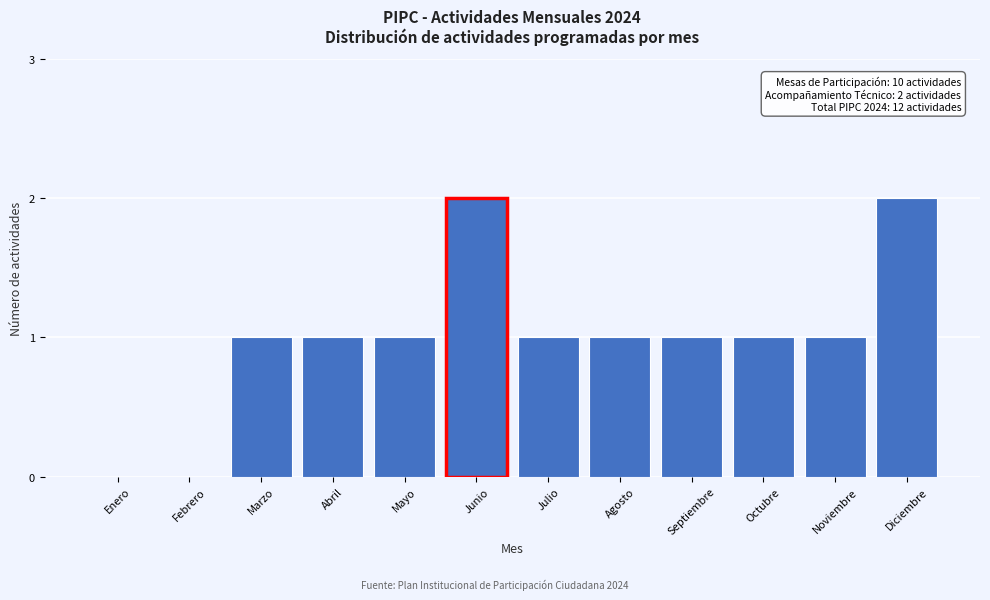

Reading left to right, what are all the values shown in this chart?

Enero=0	Febrero=0	Marzo=1	Abril=1	Mayo=1	Junio=2	Julio=1	Agosto=1	Septiembre=1	Octubre=1	Noviembre=1	Diciembre=2